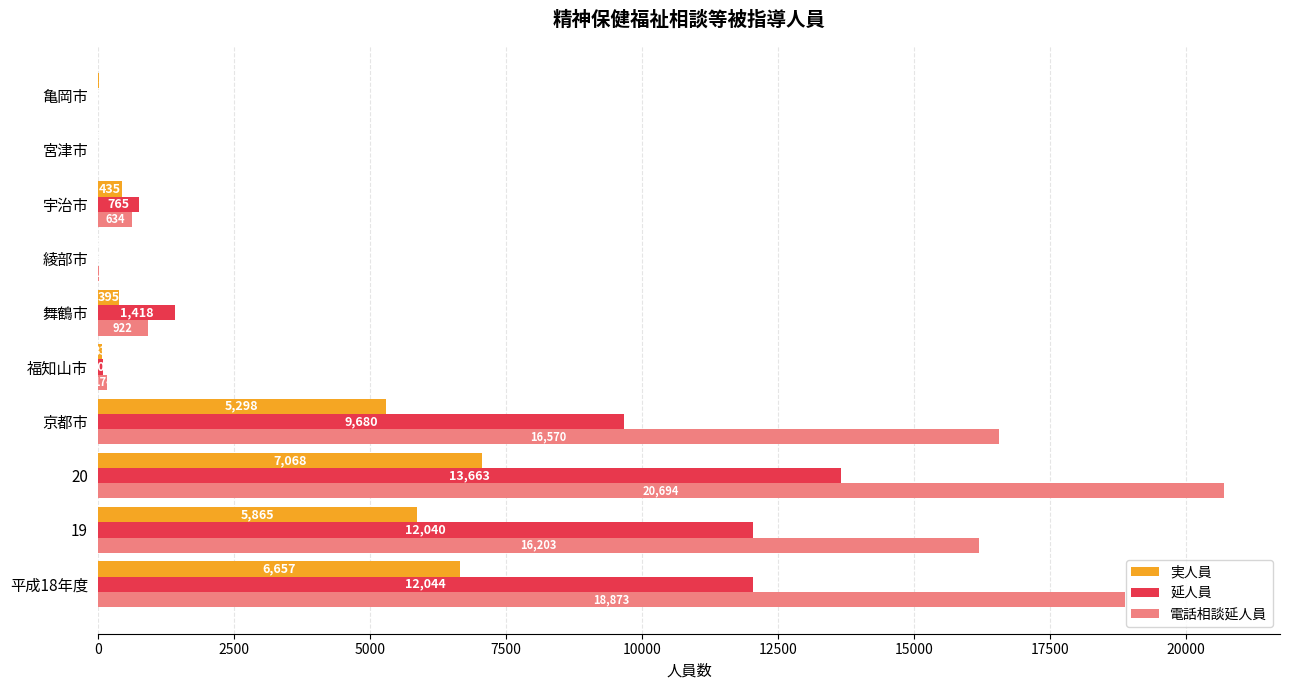

At which label does 延人員 reach its peak?

20